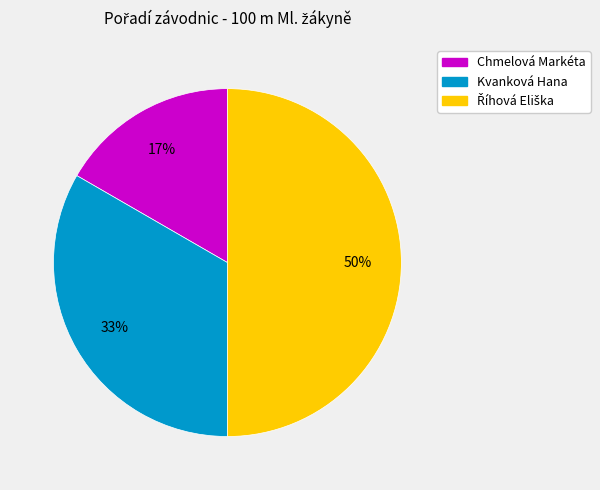

What is the smallest slice in the pie chart?

Chmelová Markéta